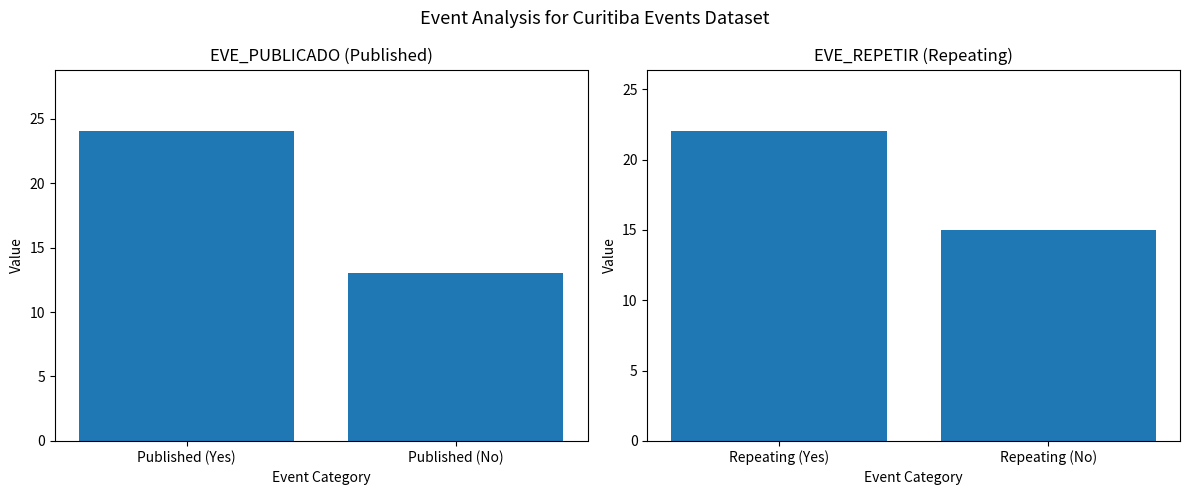

Is the value of EVE_PUBLICADO at Published (No) greater than the value of EVE_REPETIR at Published (No)?

No